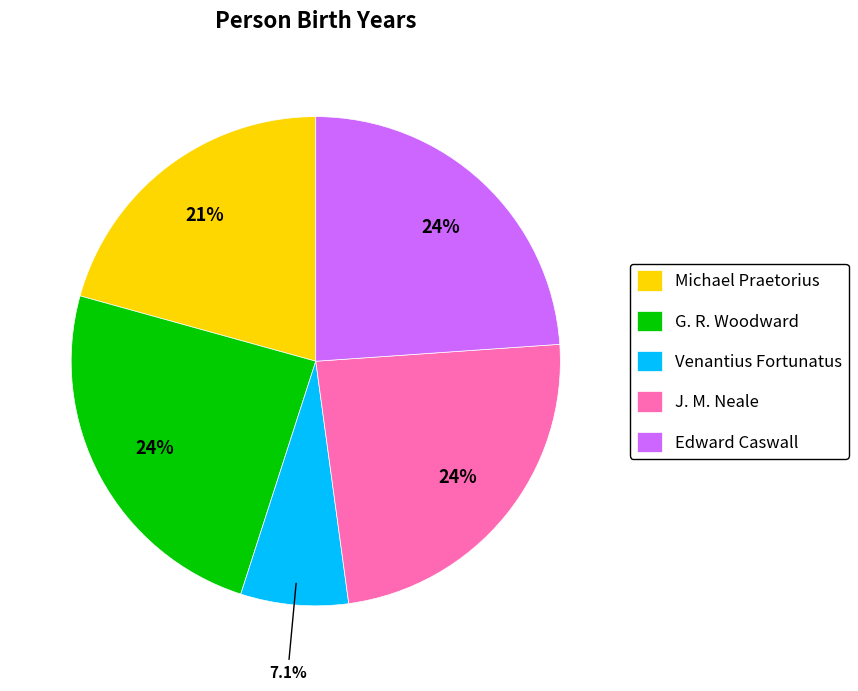

To the nearest percent, what is the combined percentage of J. M. Neale and Edward Caswall?

48%